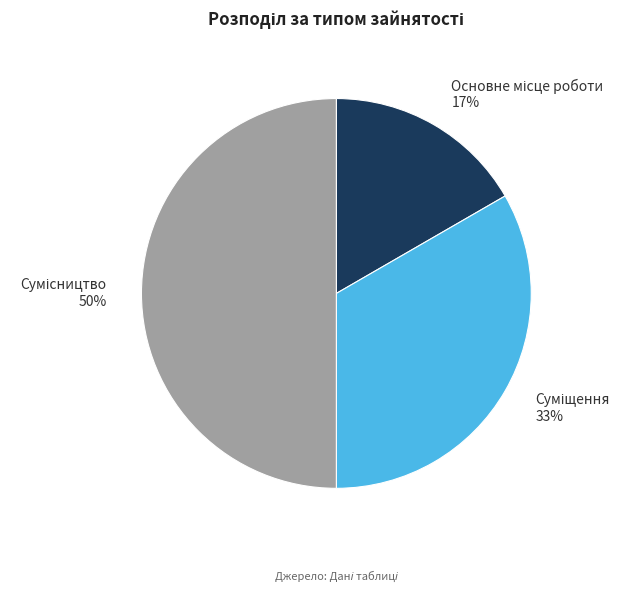

To the nearest percent, what is the average slice percentage?

33%